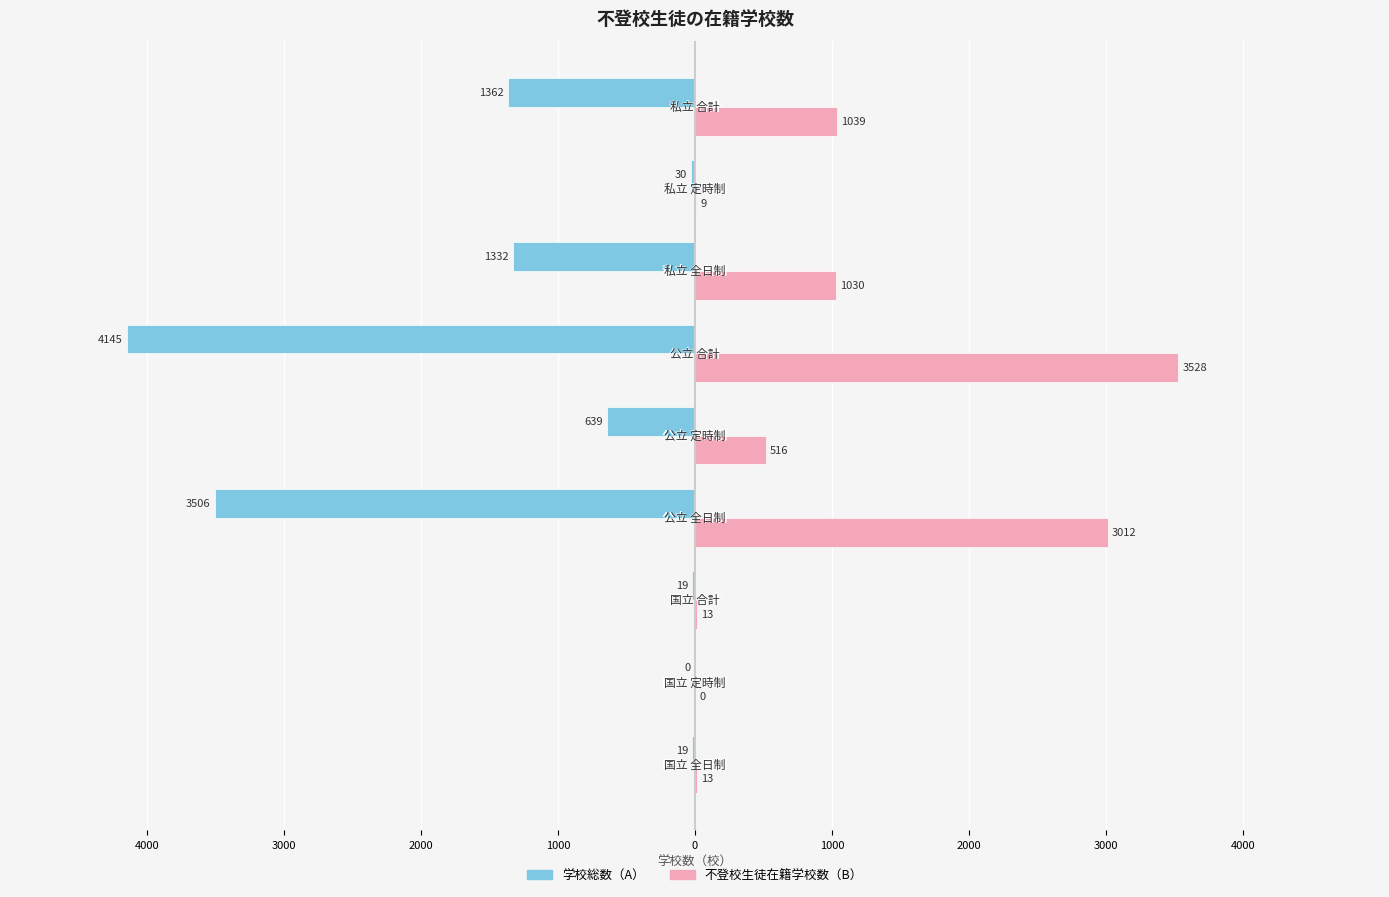

What is the difference between the maximum and minimum values in the 学校総数（A） series?

4145